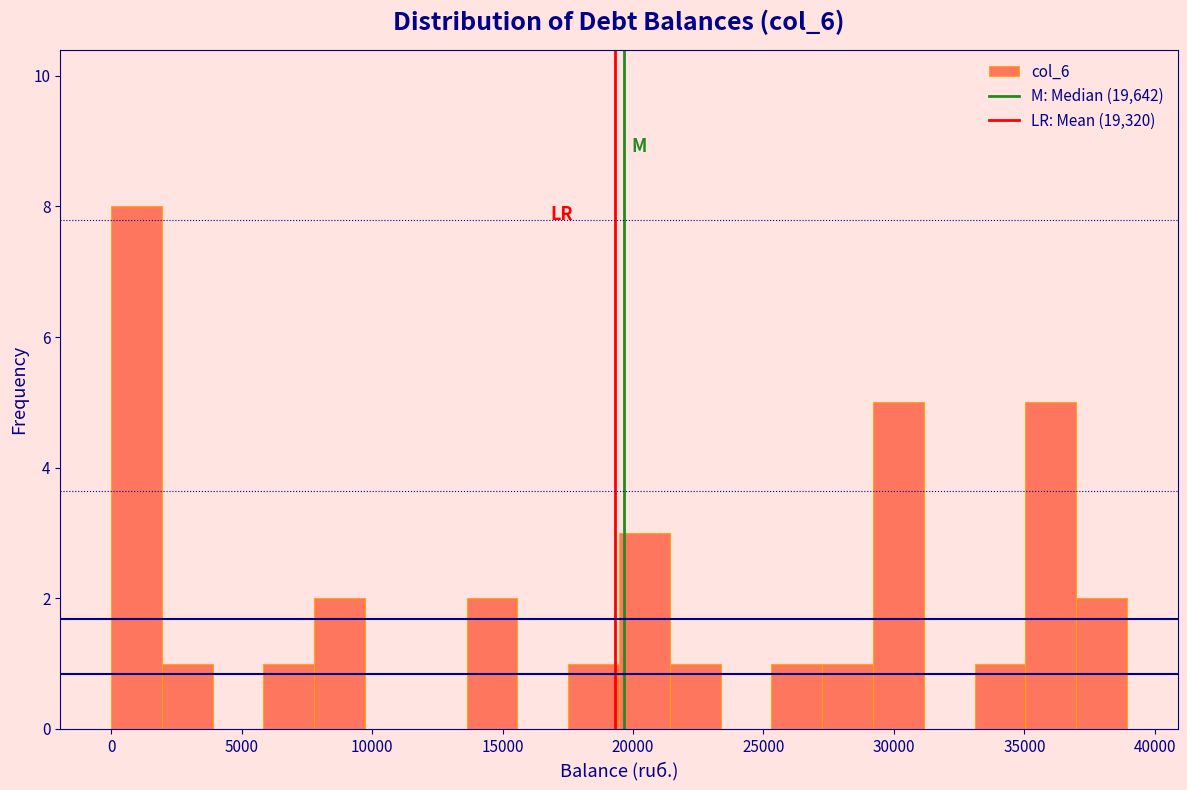

Around what value on the x-axis is the tallest bar? Give the approximate position of its centre, as read against the axis.

1000